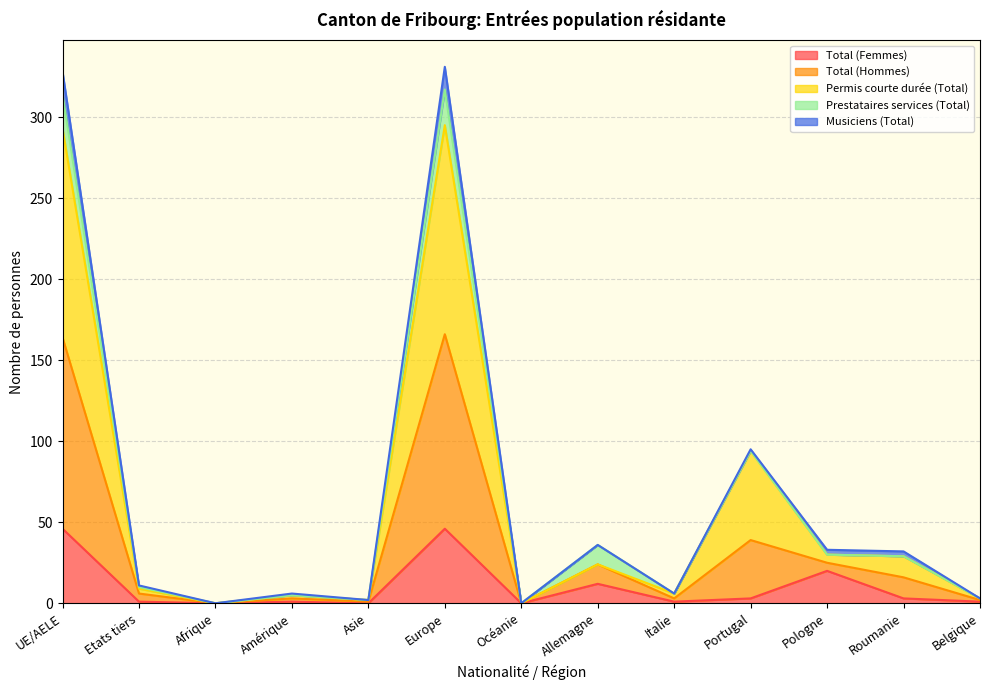

Does the chart display data point markers on the line(s)?

No